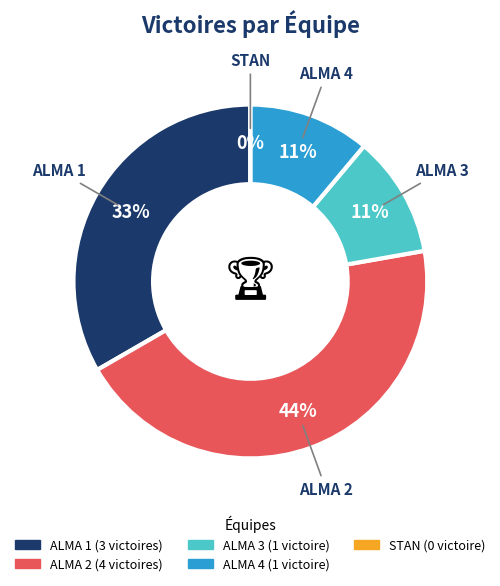

Is it true that ALMA 4 is 11% of the pie?

True